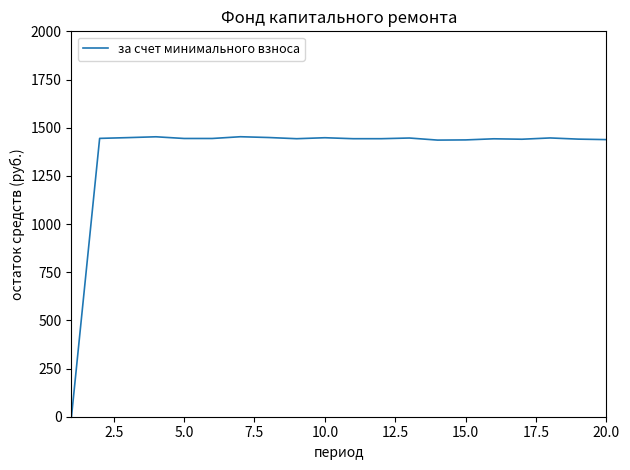

What is the maximum value shown in the chart?

1453.0